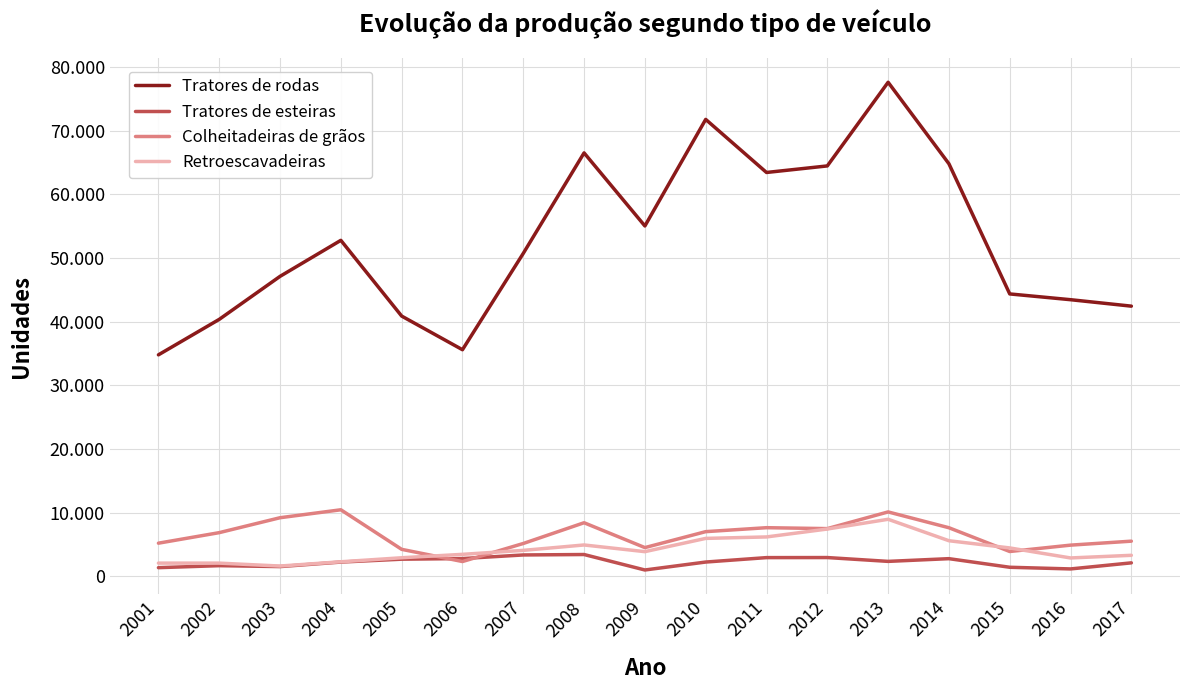

Reading left to right, extract all data points from this chart.

Tratores de rodas: 2001=34781	2002=40352	2003=47109	2004=52768	2005=40871	2006=35586	2007=50719	2008=66504	2009=55024	2010=71763	2011=63427	2012=64456	2013=77597	2014=64793	2015=44349	2016=43442	2017=42429
Tratores de esteiras: 2001=1351	2002=1665	2003=1520	2004=2229	2005=2681	2006=2781	2007=3347	2008=3415	2009=986	2010=2234	2011=2929	2012=2939	2013=2337	2014=2765	2015=1413	2016=1152	2017=2107
Colheitadeiras de grãos: 2001=5196	2002=6851	2003=9195	2004=10443	2005=4229	2006=2314	2007=5148	2008=8407	2009=4503	2010=7007	2011=7630	2012=7485	2013=10106	2014=7623	2015=3889	2016=4889	2017=5513
Retroescavadeiras: 2001=2064	2002=2063	2003=1605	2004=2275	2005=2907	2006=3444	2007=4067	2008=4915	2009=3865	2010=5948	2011=6177	2012=7420	2013=8950	2014=5581	2015=4449	2016=2876	2017=3291